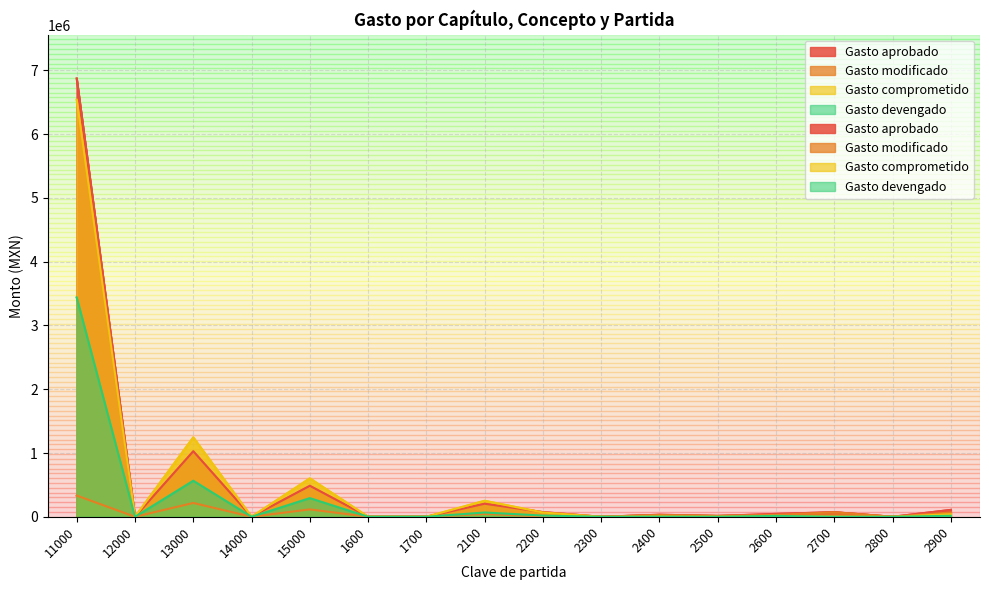

In Gasto comprometido, how many points are higher than both neighbors (excluding endpoints)?

5